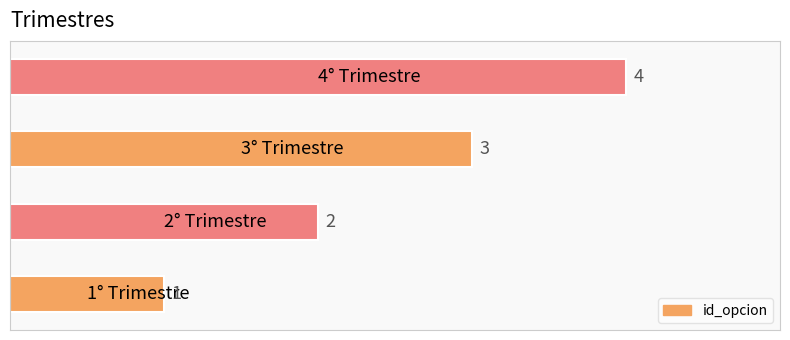

How many values are below 3?

2